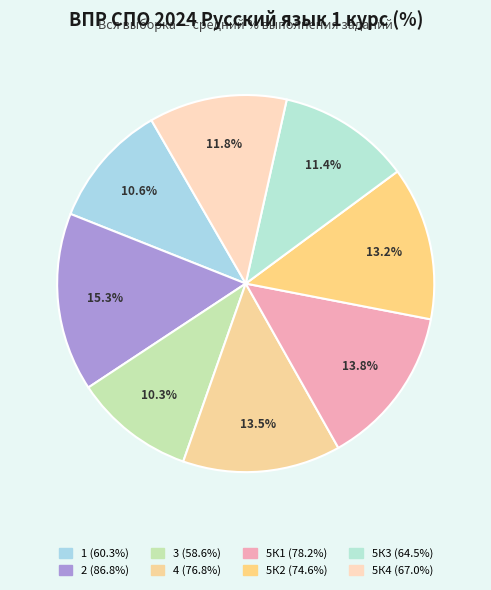

How many segments does this pie chart have?

8